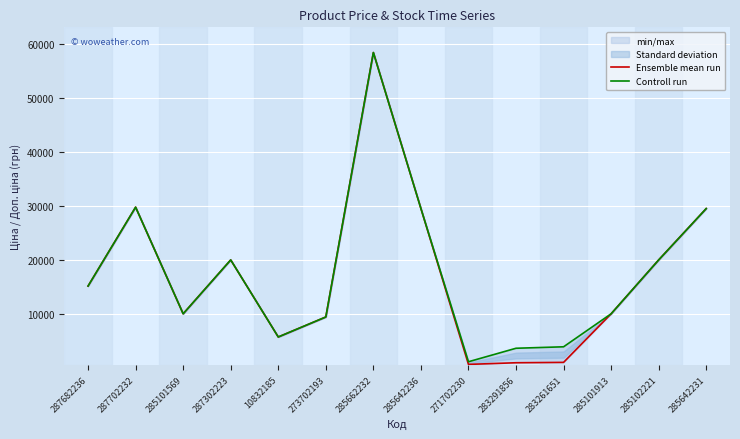

True or false: Ensemble mean run has more than 1 points higher than both neighbors.

True